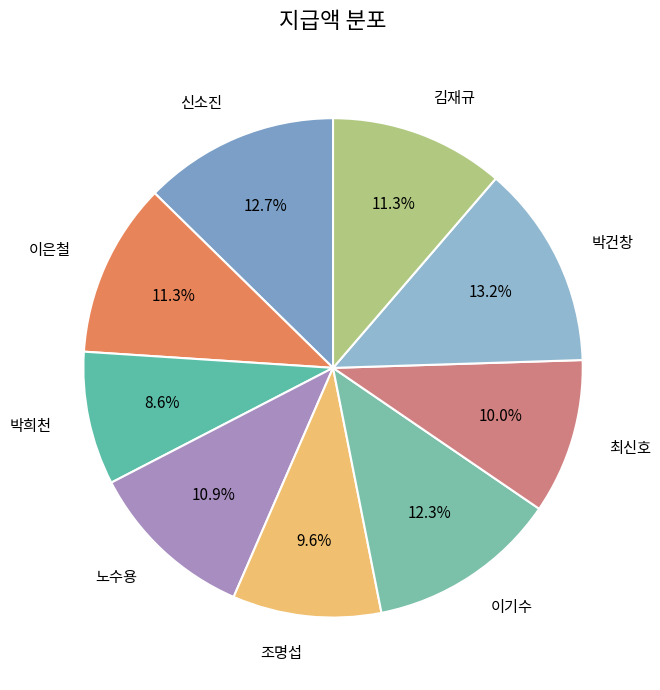

Which slice is the smallest?

박희천